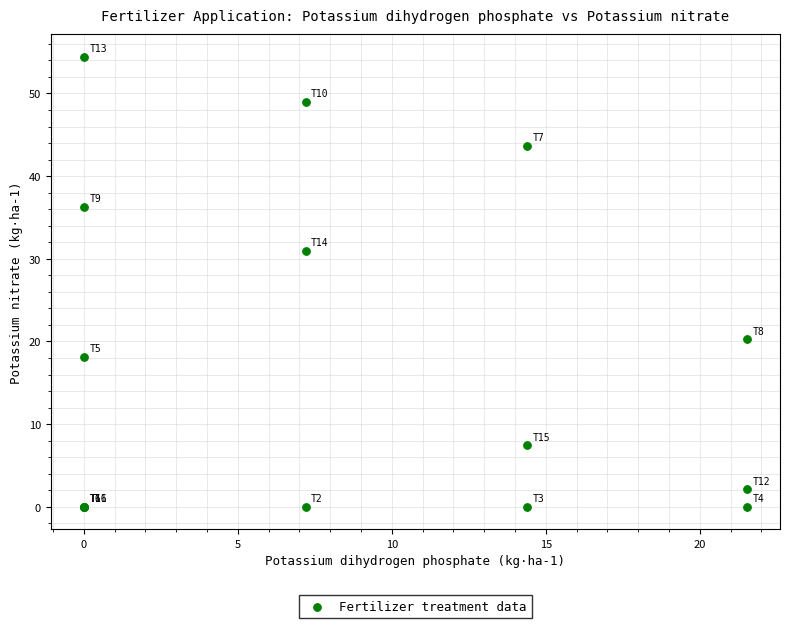

What Y value in the scatter plot is closest to 27?

31.0